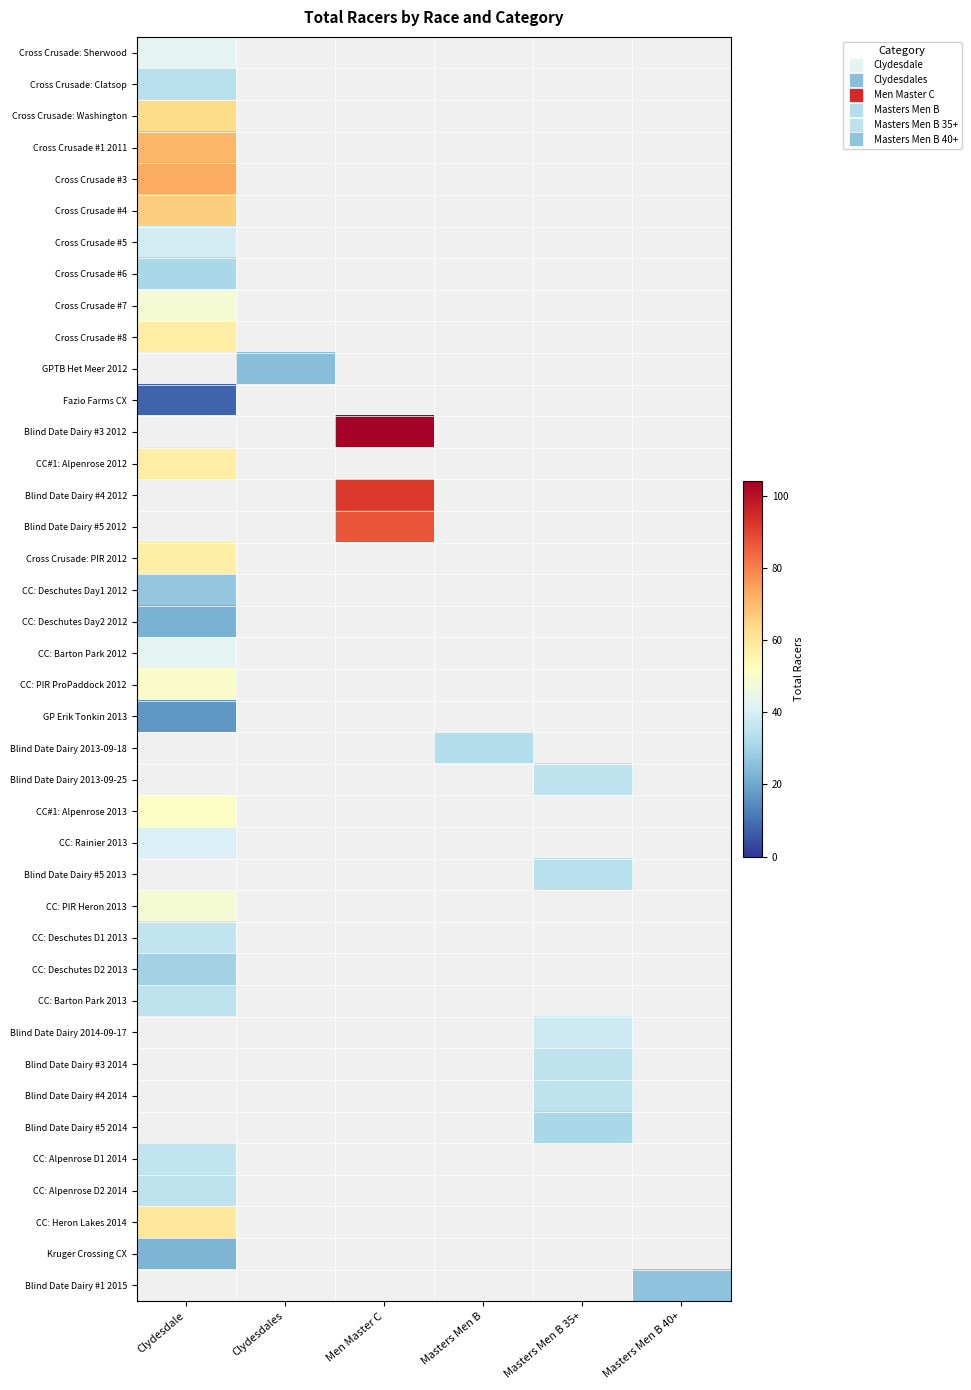

List the series in order of their peak value, lowest first.

Fazio Farms CX, GP Erik Tonkin 2013, CC: Deschutes Day2 2012, Kruger Crossing CX, CC: Deschutes Day1 2012, CC: Deschutes D2 2013, Cross Crusade #6, Cross Crusade: Clatsop, CC: Barton Park 2013, CC: Alpenrose D2 2014, CC: Deschutes D1 2013, CC: Alpenrose D1 2014, Cross Crusade #5, CC: Rainier 2013, Cross Crusade: Sherwood, CC: Barton Park 2012, Cross Crusade #7, CC: PIR Heron 2013, CC: PIR ProPaddock 2012, CC#1: Alpenrose 2013, Cross Crusade: PIR 2012, Cross Crusade #8, CC#1: Alpenrose 2012, Cross Crusade: Washington, Cross Crusade #4, Cross Crusade #1 2011, Cross Crusade #3, GPTB Het Meer 2012, Blind Date Dairy #3 2012, Blind Date Dairy #4 2012, Blind Date Dairy #5 2012, Blind Date Dairy 2013-09-18, Blind Date Dairy 2013-09-25, Blind Date Dairy #5 2013, Blind Date Dairy 2014-09-17, Blind Date Dairy #3 2014, Blind Date Dairy #4 2014, Blind Date Dairy #5 2014, CC: Heron Lakes 2014, Blind Date Dairy #1 2015